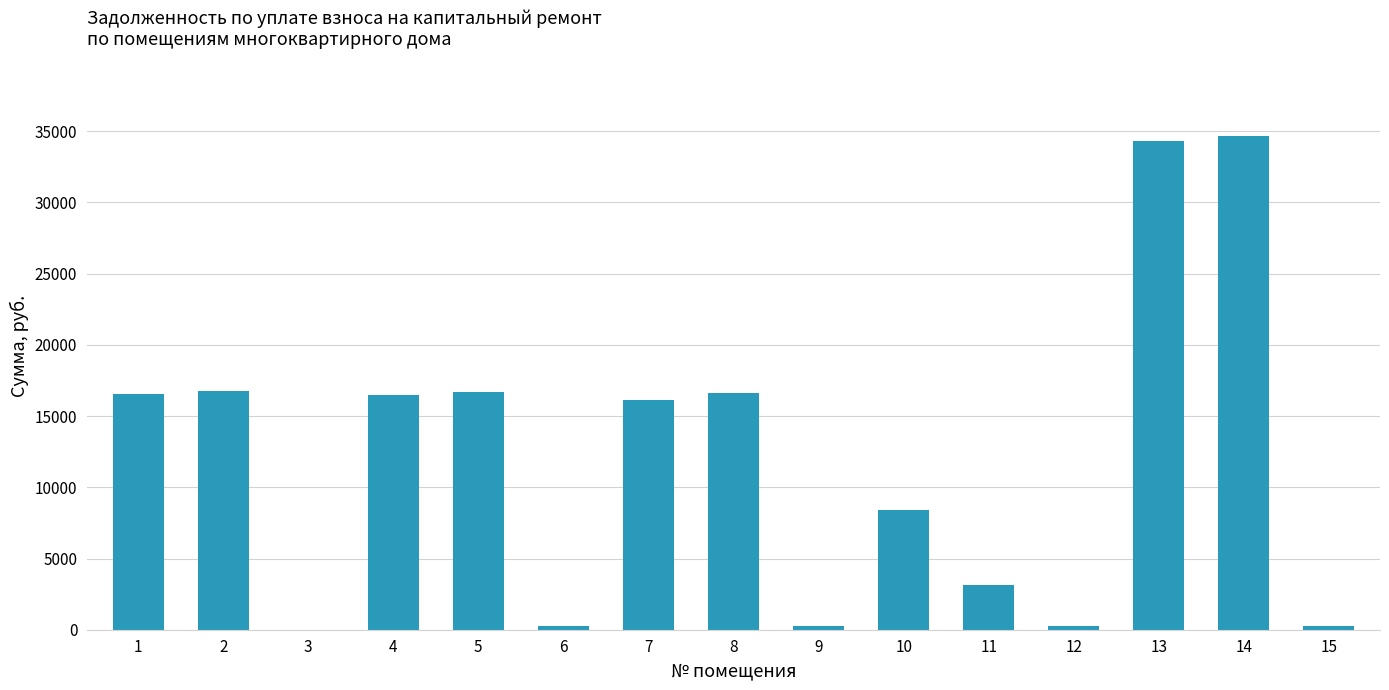

What is the difference between the values at 11 and 10?

5290.1